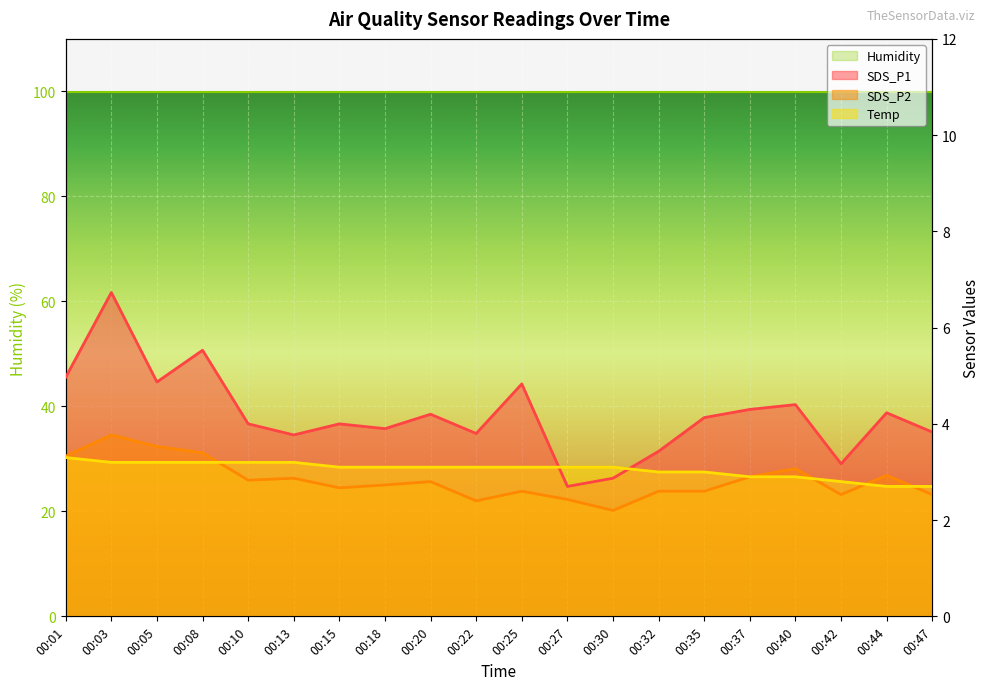

Which has a higher value, 00:22 or 00:35?

00:35